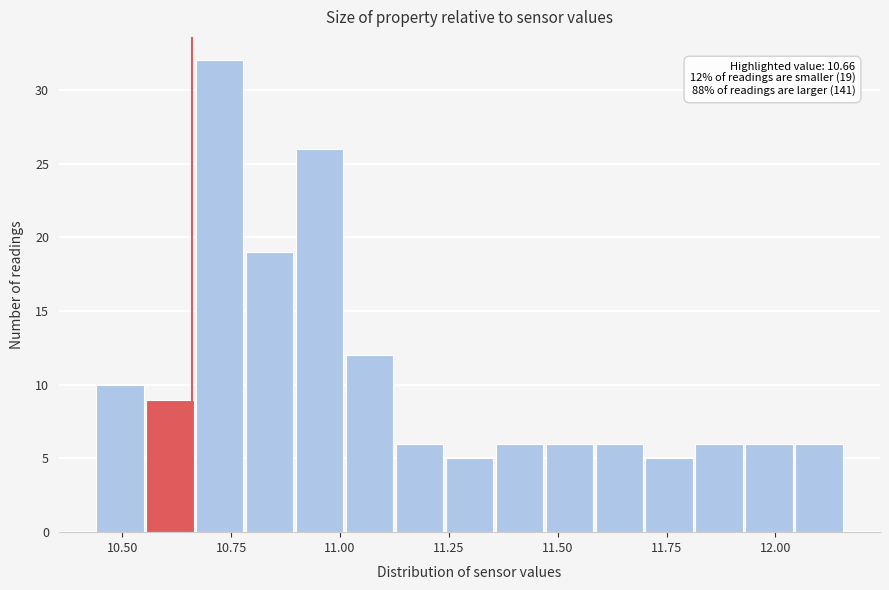

Around what value on the x-axis is the tallest bar? Give the approximate position of its centre, as read against the axis.

10.70